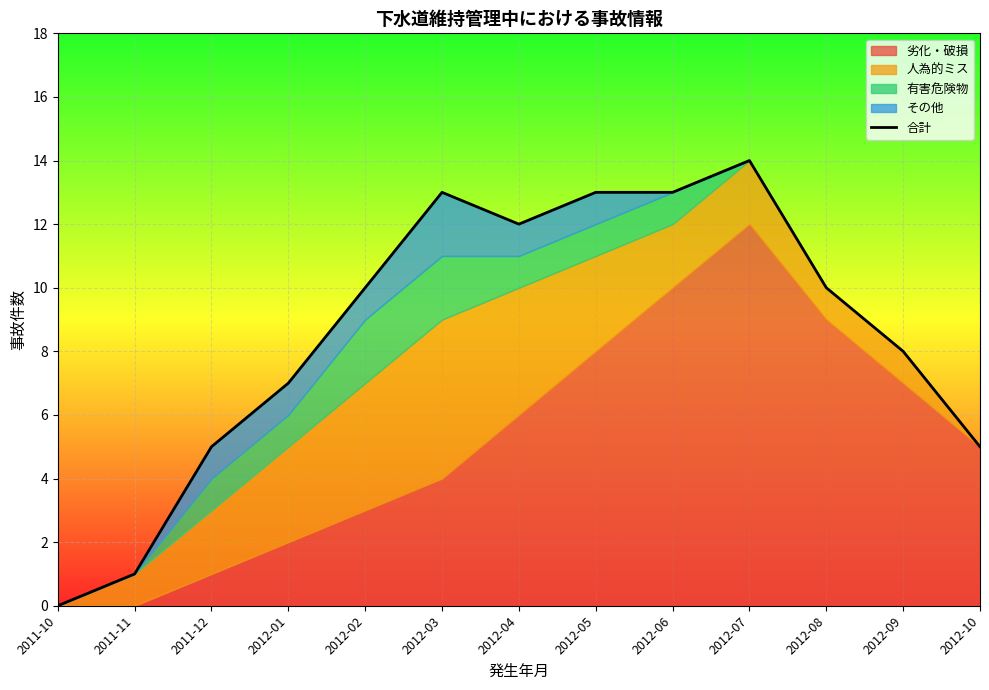

True or false: the data shows 6 at 2012-08.

False